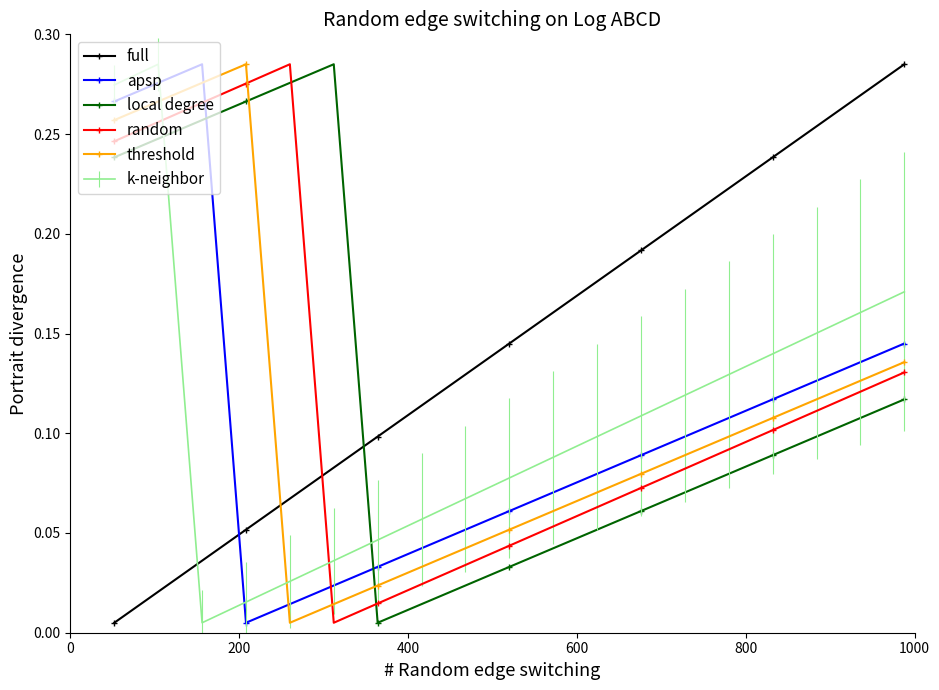

How many times do k-neighbor and full cross each other?

1